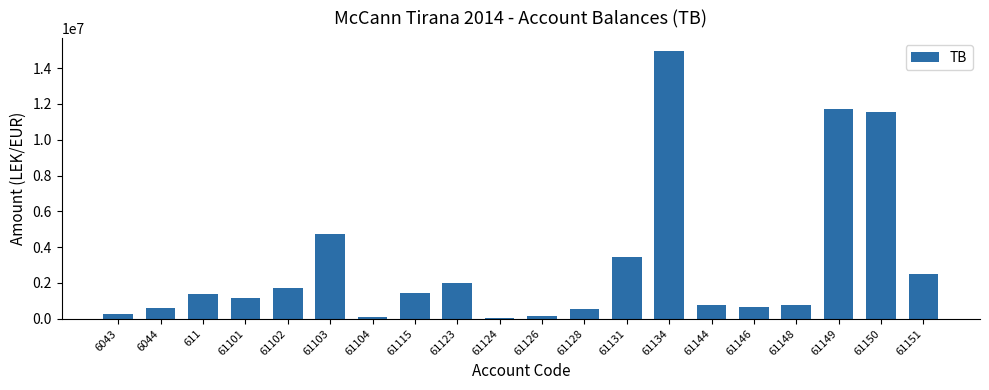

Which has a higher value, 61128 or 61102?

61102